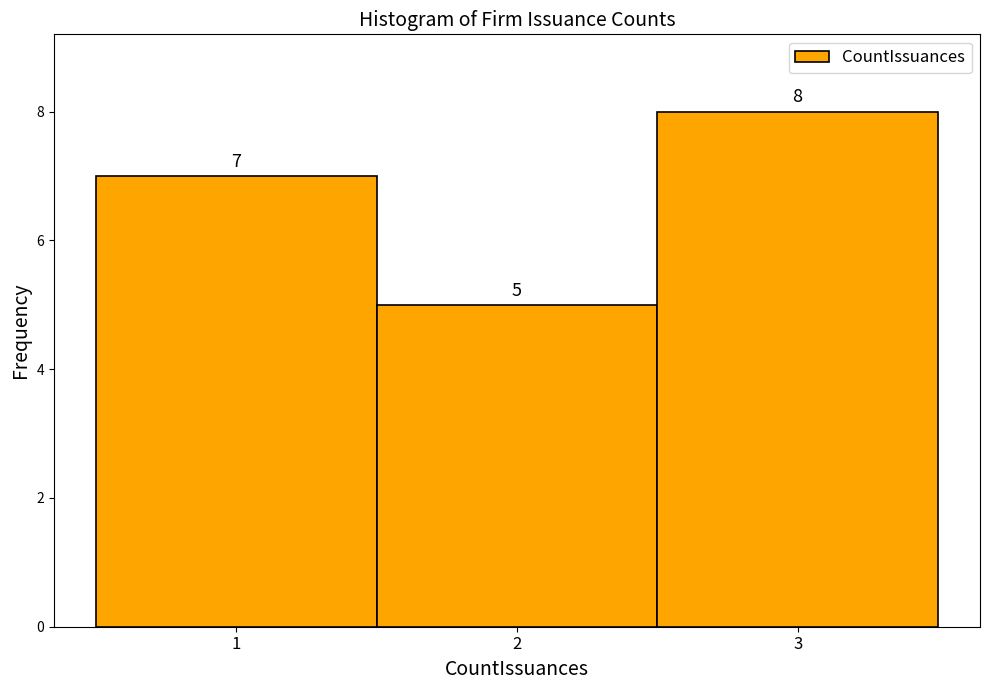

Reading left to right, transcribe this chart: for each bar, give the range it covers on the x-axis and its height.

0.5 to 1.5: 7
1.5 to 2.5: 5
2.5 to 3.5: 8